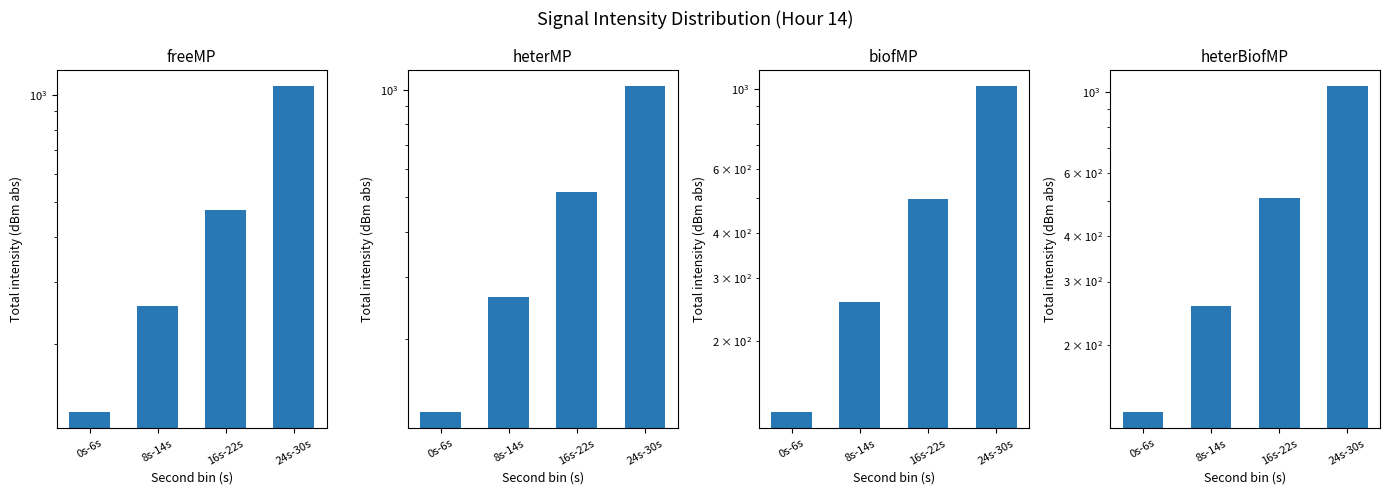

Rank the series at 0s-6s from lowest to highest value.

heterMP, biofMP, freeMP, heterBiofMP